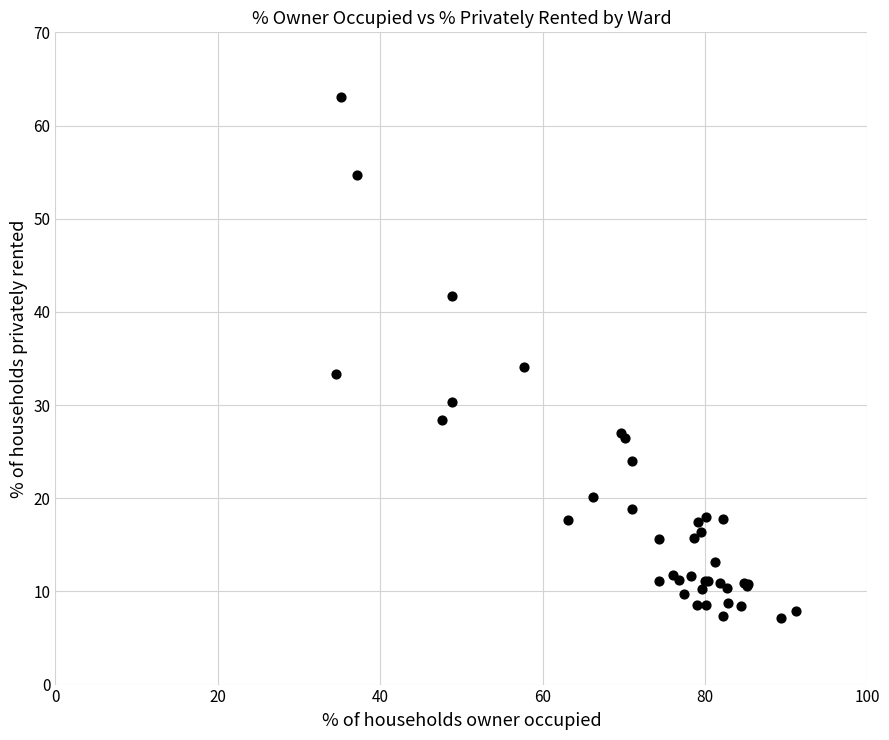

What Y value in the scatter plot is closest to 35?

34.1